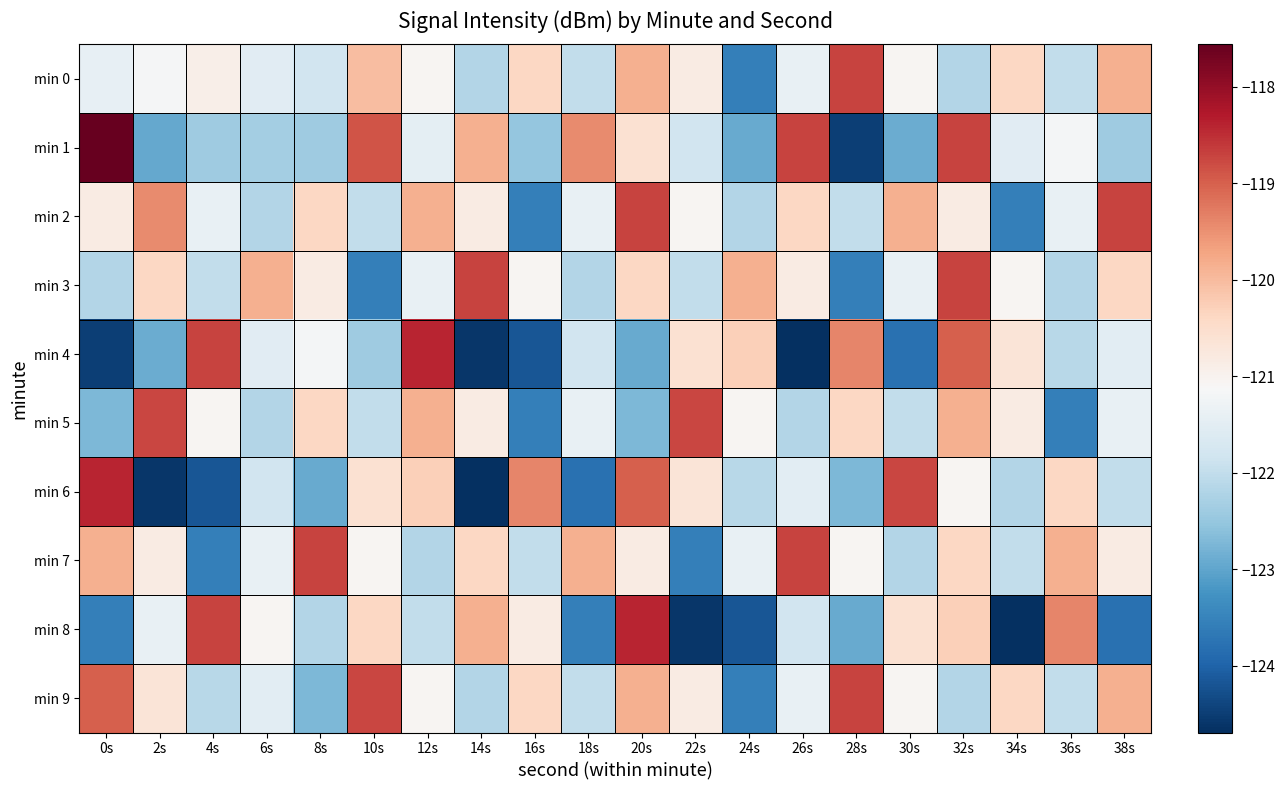

At how many categories does at least one series exceed -123?

20